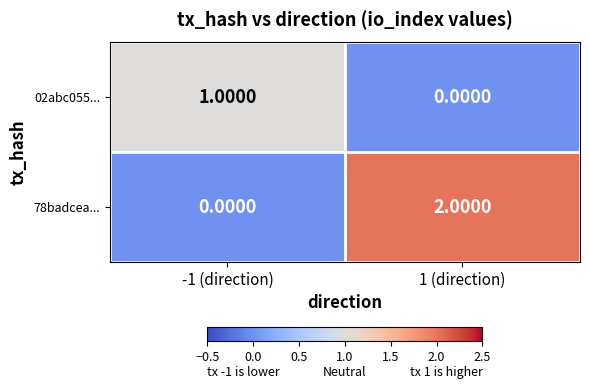

What is the spread (max minus min) of values at -1 (direction)?

1